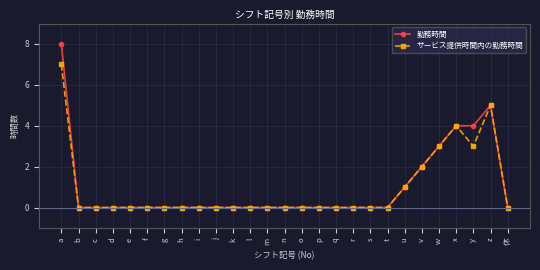

At which category is the sum across all series the highest?

a